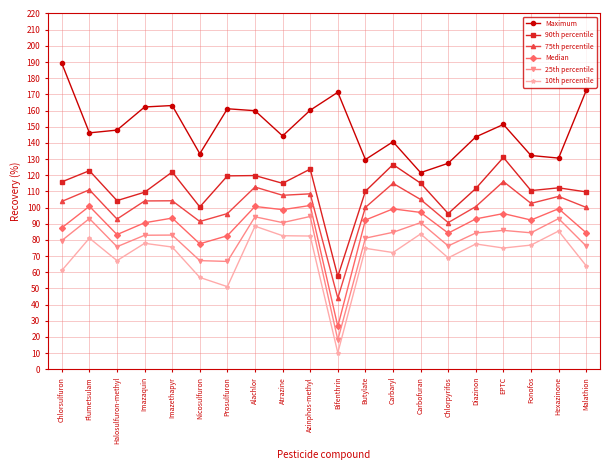

Count the number of categories in the chart.

20